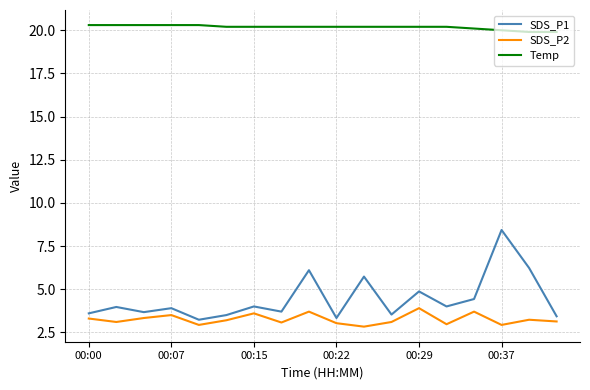

Rank the series by their maximum value, from lowest to highest.

SDS_P2, SDS_P1, Temp